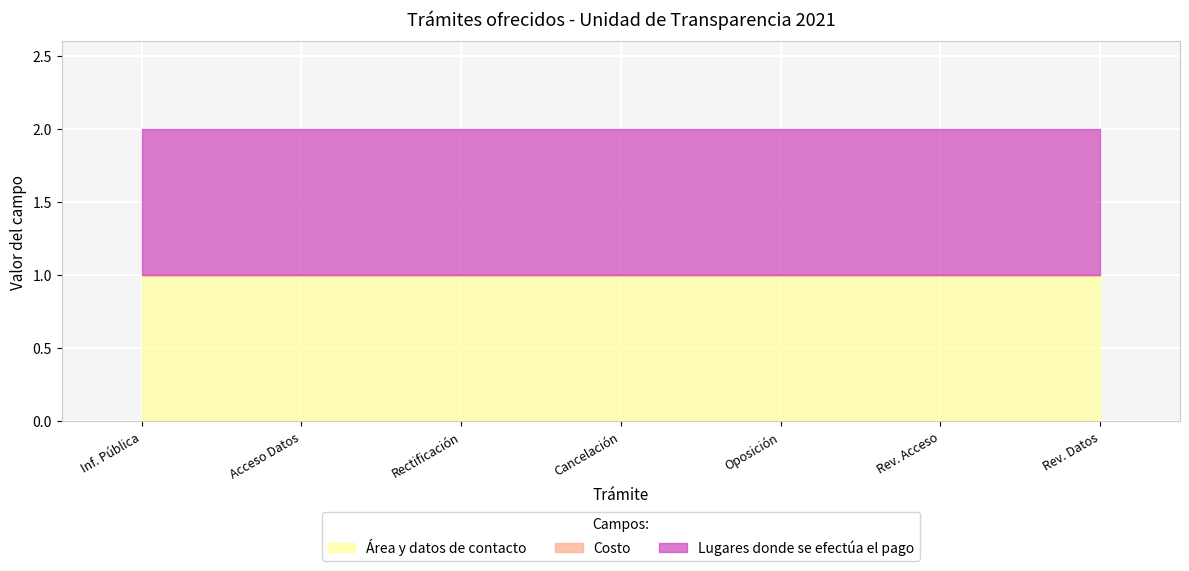

The Costo series shows 0 at Solicitud de Cancelación de Datos Personales. True or false?

True